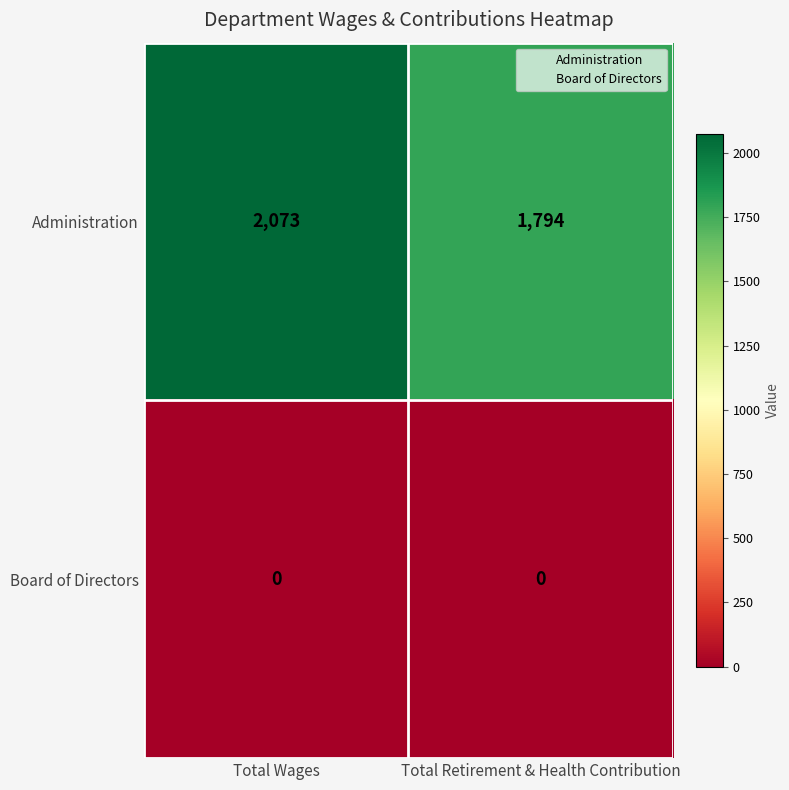

At which label is Administration closest to 1933?

Total Retirement & Health Contribution